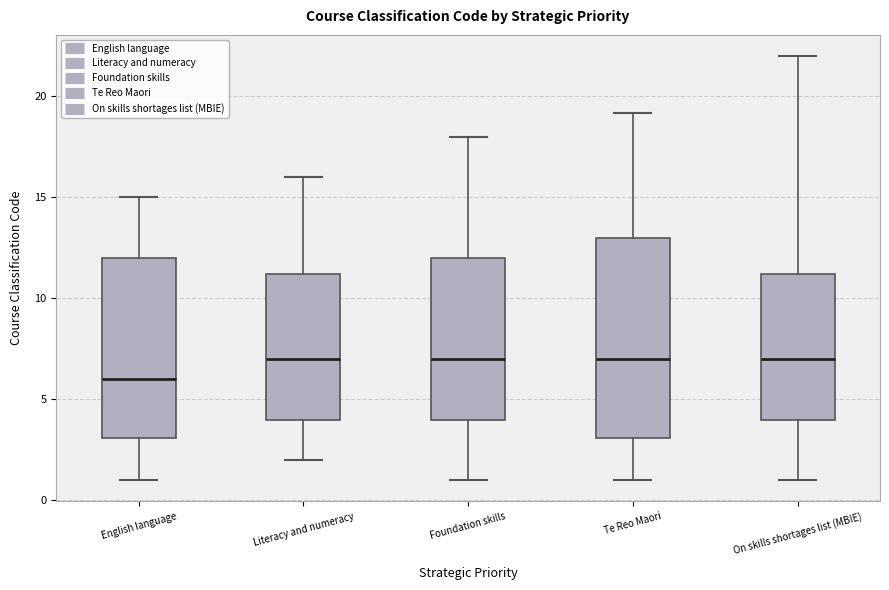

Reading left to right, read every box against the y-axis: the position of its median line, the range the box covers, and the ends of its whiskers. The values are not printed on the chart, so give them approximately, as read against the axis.

English language: median 6, box 3 to 12, whiskers 1 to 15
Literacy and numeracy: median 7, box 4 to 11, whiskers 2 to 16
Foundation skills: median 7, box 4 to 12, whiskers 1 to 18
Te Reo Maori: median 7, box 3 to 13, whiskers 1 to 19
On skills shortages list (MBIE): median 7, box 4 to 11, whiskers 1 to 22